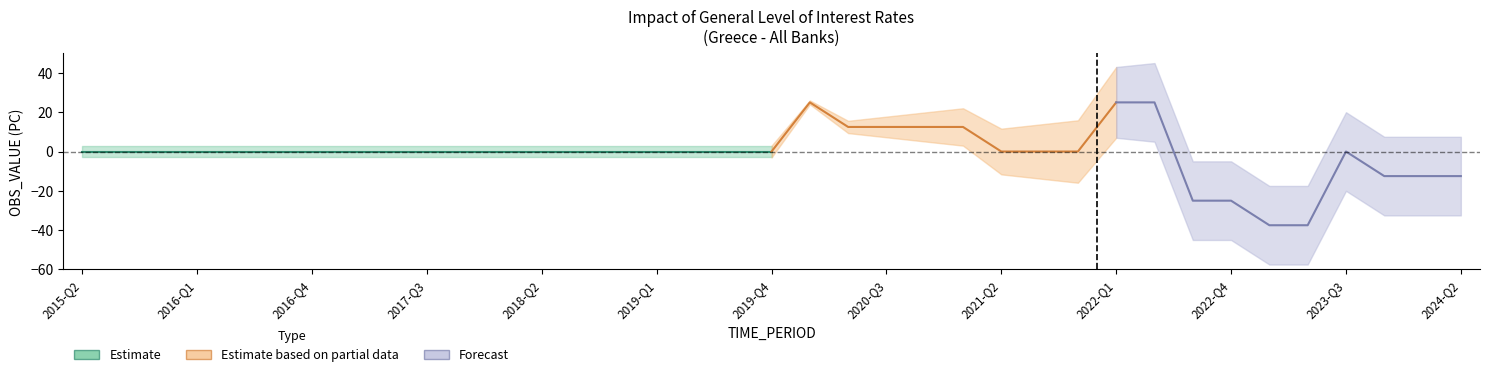

Which label corresponds to the smallest value in the chart?

2023-Q1